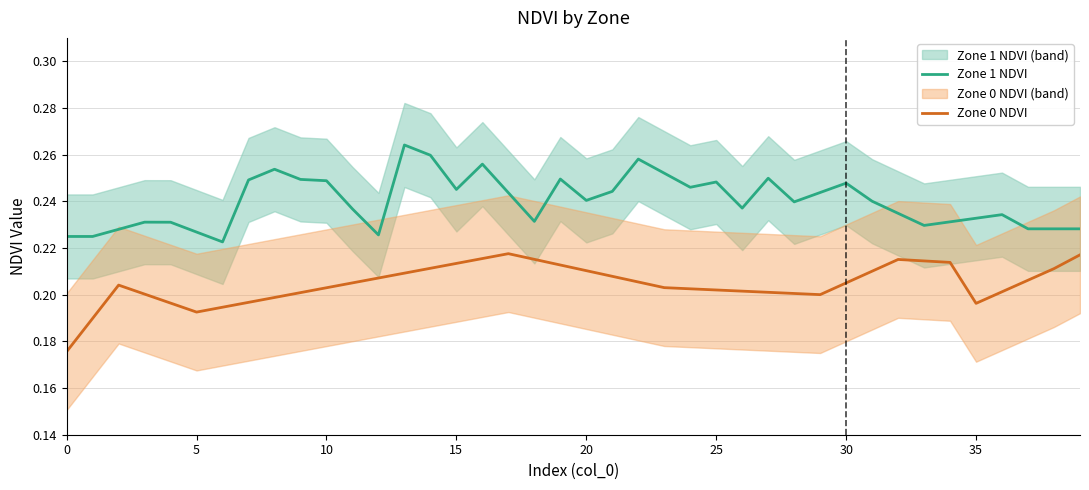

At which category does the chart reach its peak across all series?

13